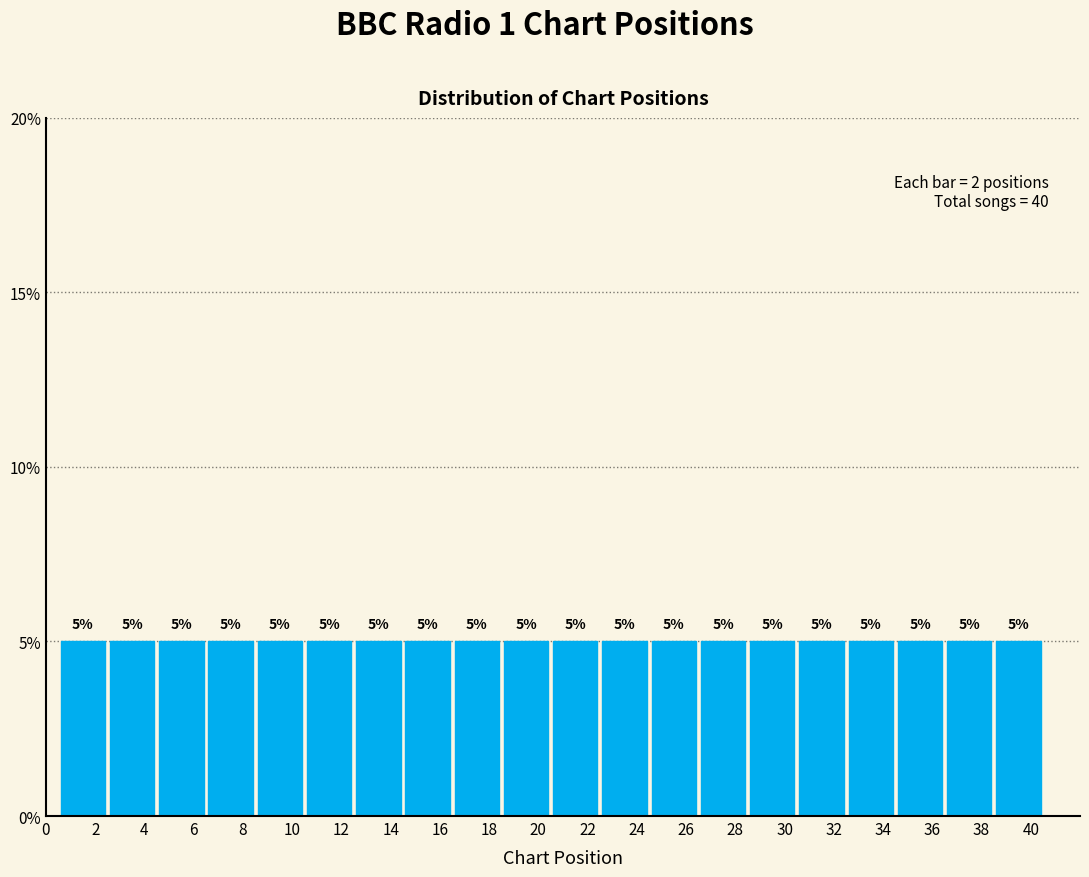

Reading left to right, transcribe this chart: for each bar, give the range it covers on the x-axis and its height.

0.5 to 2.5: 5
2.5 to 4.5: 5
4.5 to 6.5: 5
6.5 to 8.5: 5
8.5 to 10.5: 5
10.5 to 12.5: 5
12.5 to 14.5: 5
14.5 to 16.5: 5
16.5 to 18.5: 5
18.5 to 20.5: 5
20.5 to 22.5: 5
22.5 to 24.5: 5
24.5 to 26.5: 5
26.5 to 28.5: 5
28.5 to 30.5: 5
30.5 to 32.5: 5
32.5 to 34.5: 5
34.5 to 36.5: 5
36.5 to 38.5: 5
38.5 to 40.5: 5